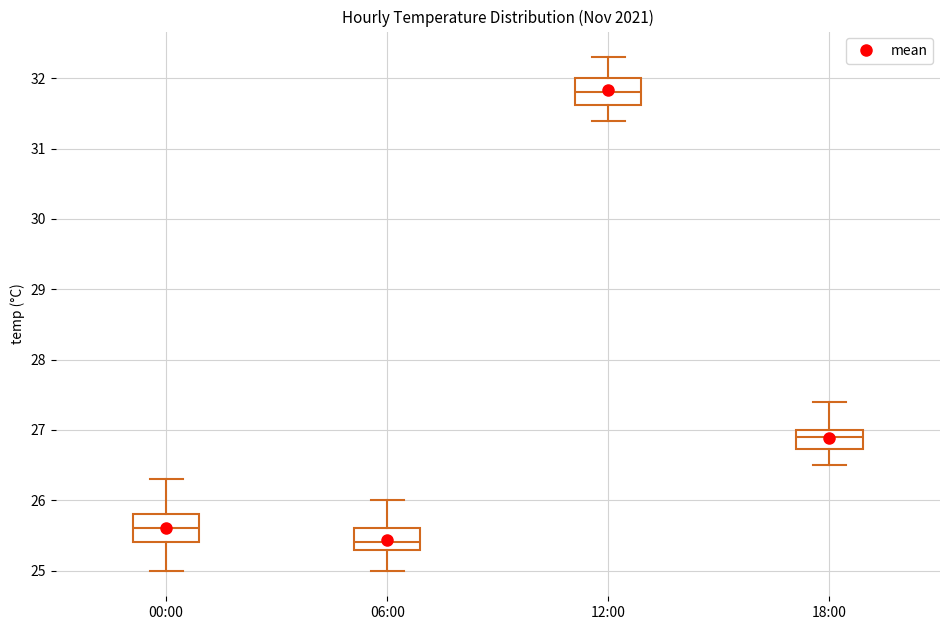

Which box's median line is the lowest?

06:00